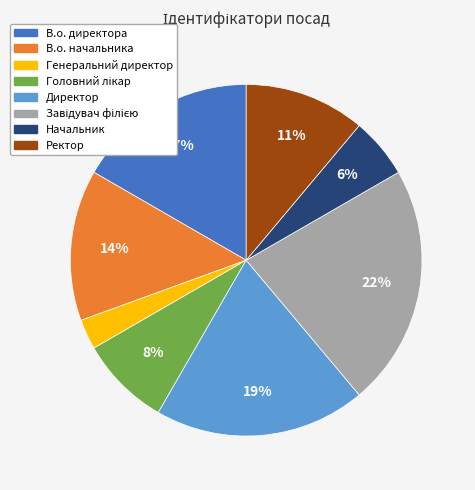

What is the smallest slice in the pie chart?

Генеральний директор